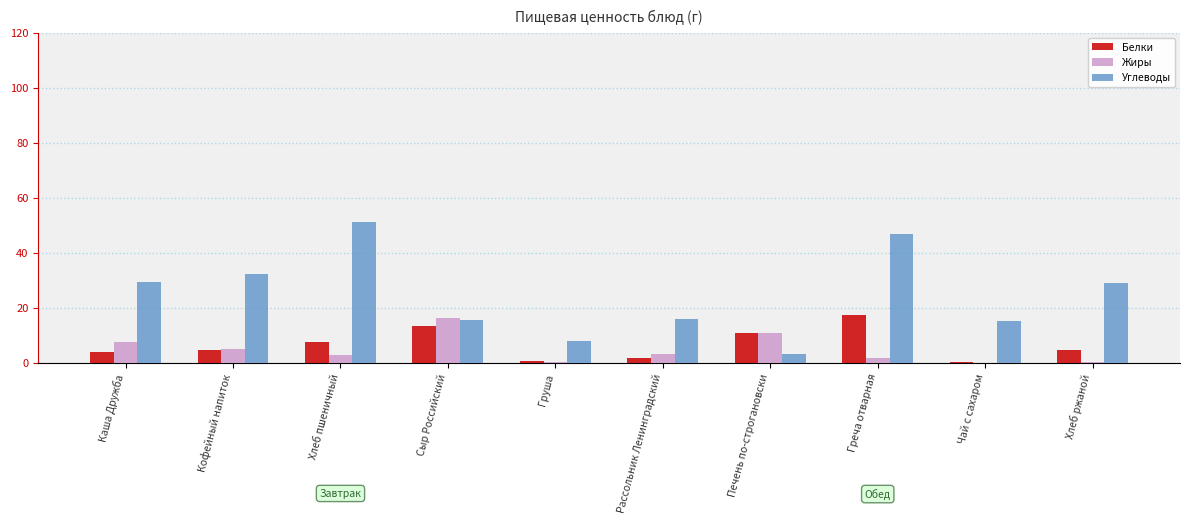

What is the average value of the Углеводы series?

24.8